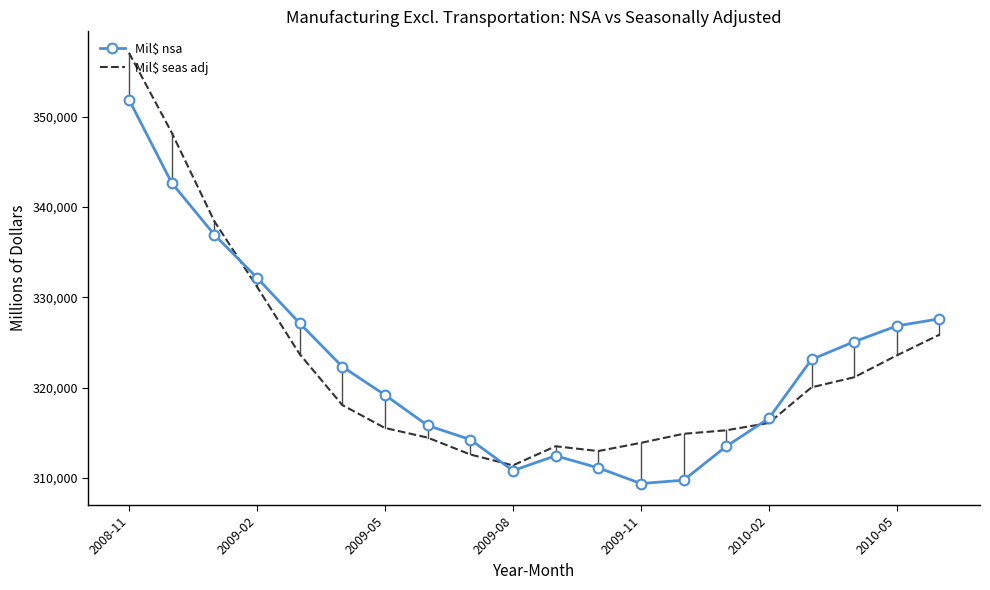

What is the difference between the maximum and minimum values in the Mil$ seas adj series?

45718